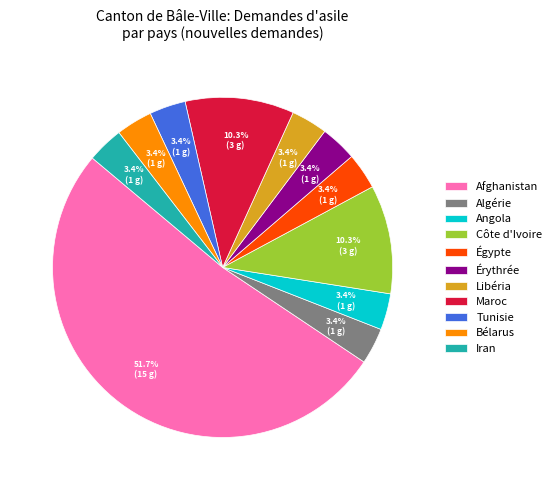

Which category has the biggest portion of the pie?

Afghanistan